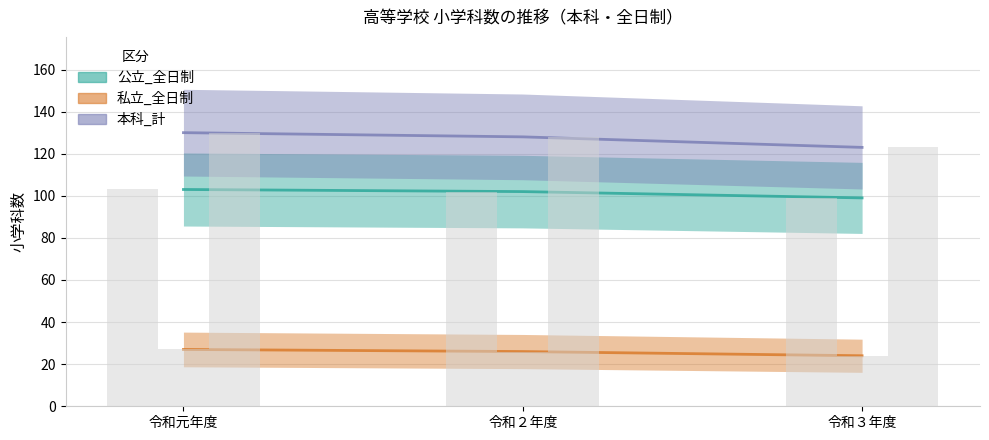

What is the spread (max minus min) of values at 令和３年度?

99